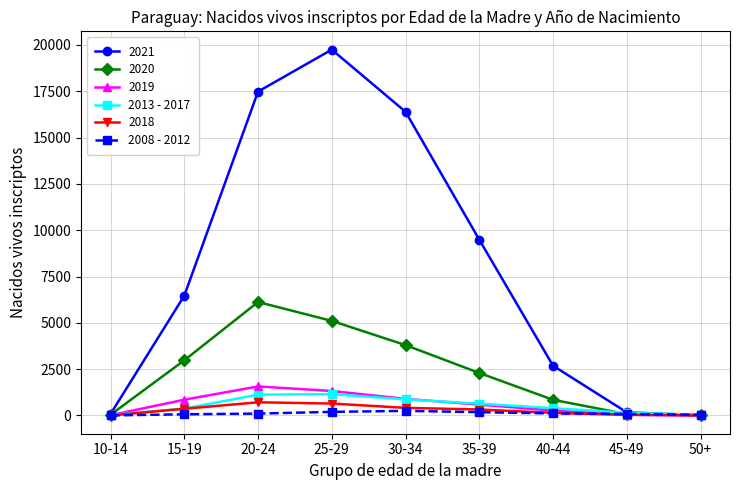

Which label corresponds to the largest value in the chart?

25-29